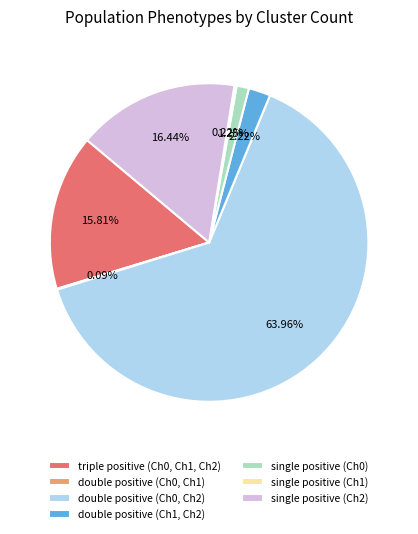

To the nearest percent, what is the combined percentage of double positive (Ch0, Ch2) and single positive (Ch0)?

65%